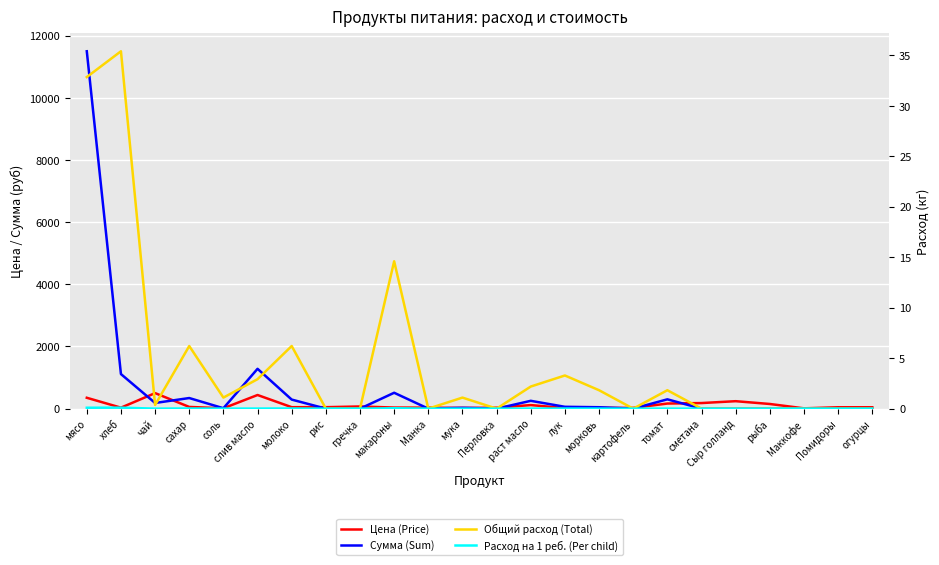

Which category has the lowest value in the Цена (Price) series?

Маккофе